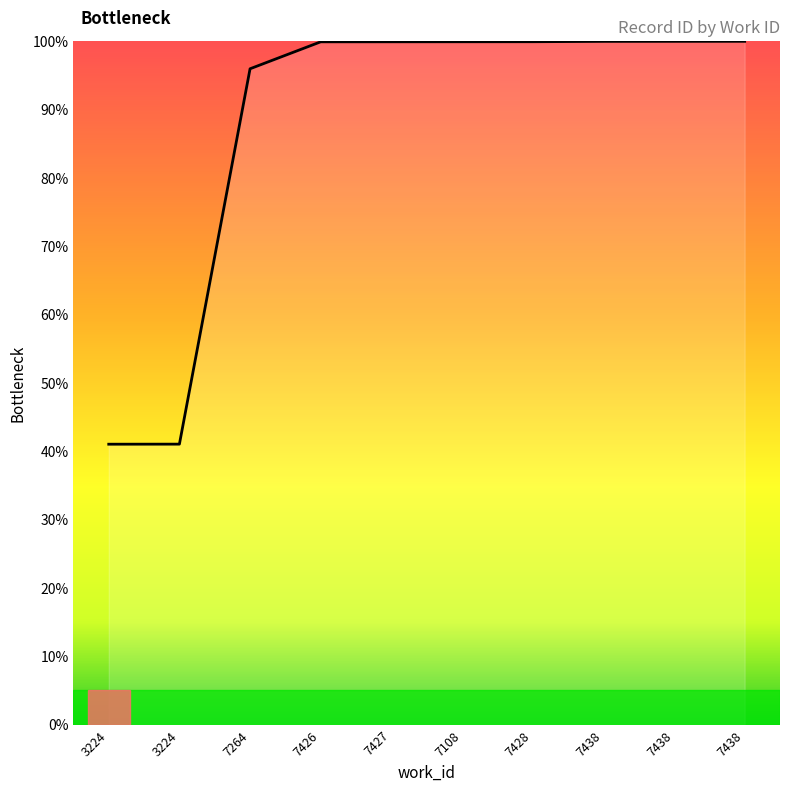

Does the chart display data point markers on the line(s)?

No